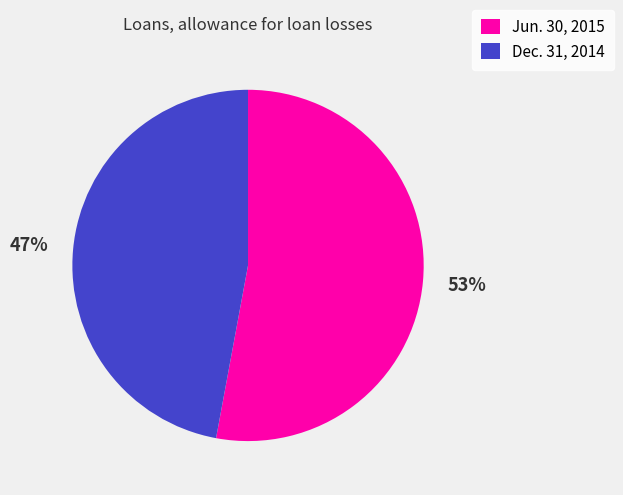

What percentage is the Dec. 31, 2014 slice, to the nearest percent?

47%